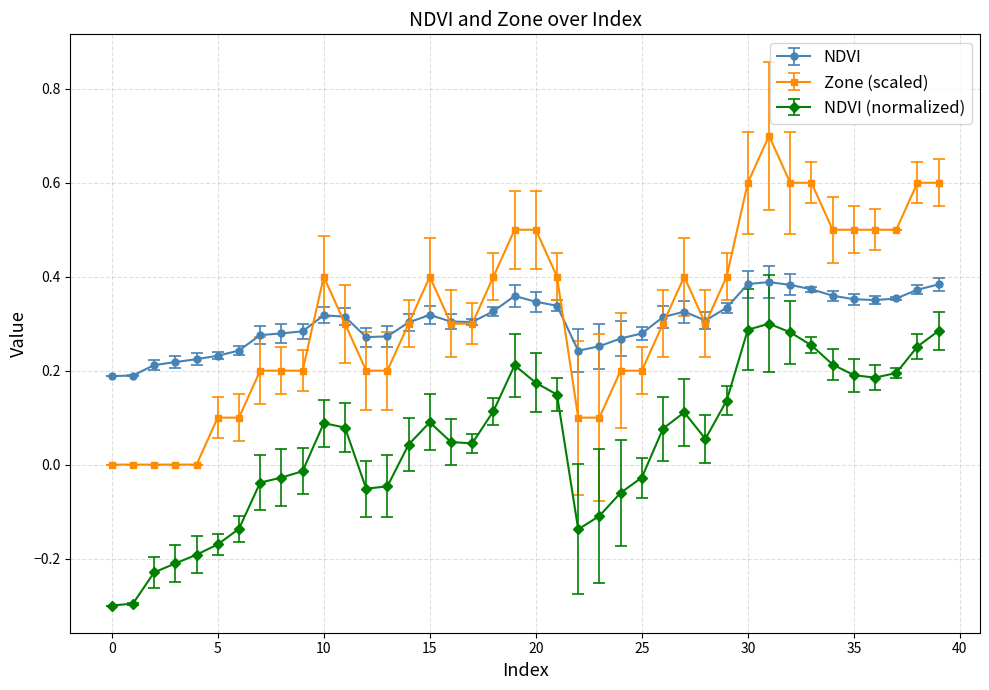

Rank the series by their maximum value, from highest to lowest.

Zone (scaled), NDVI, NDVI (normalized)